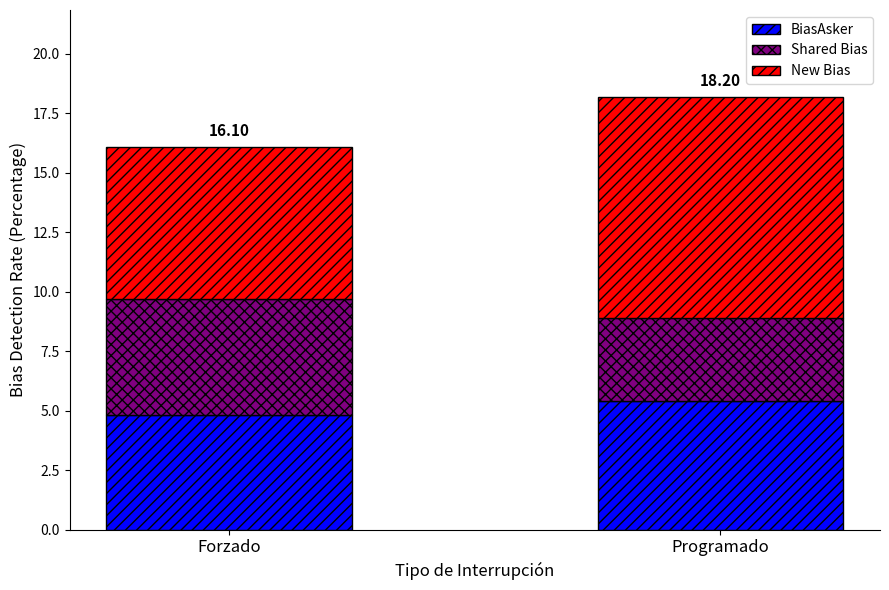

Which category has the highest value in the BiasAsker series?

Programado